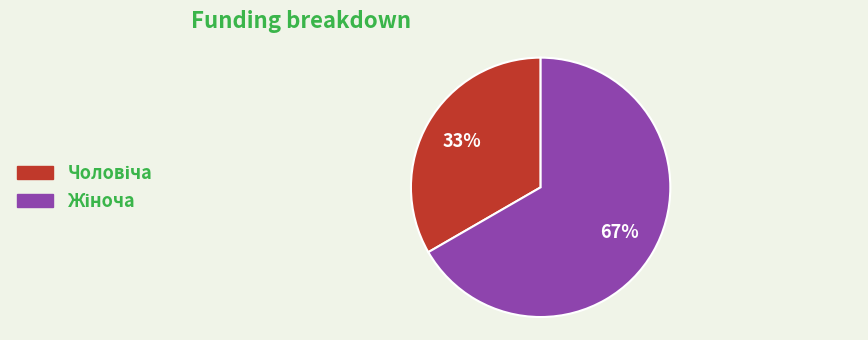

Is there any slice that represents more than half of the pie?

Yes